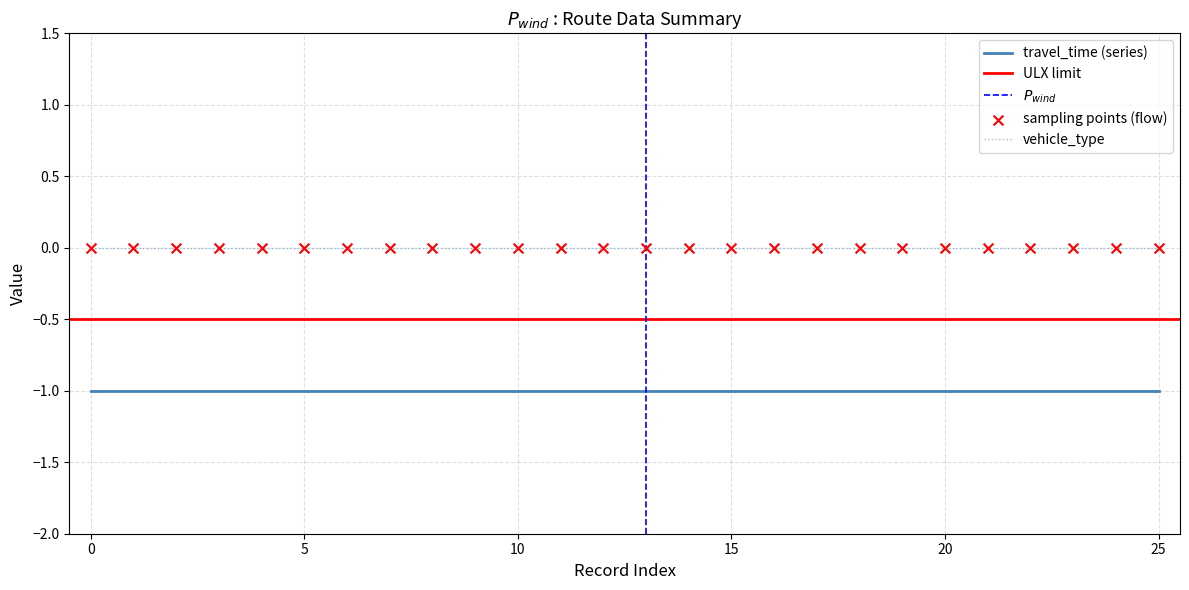

What is the total value across all series at 10?

-1